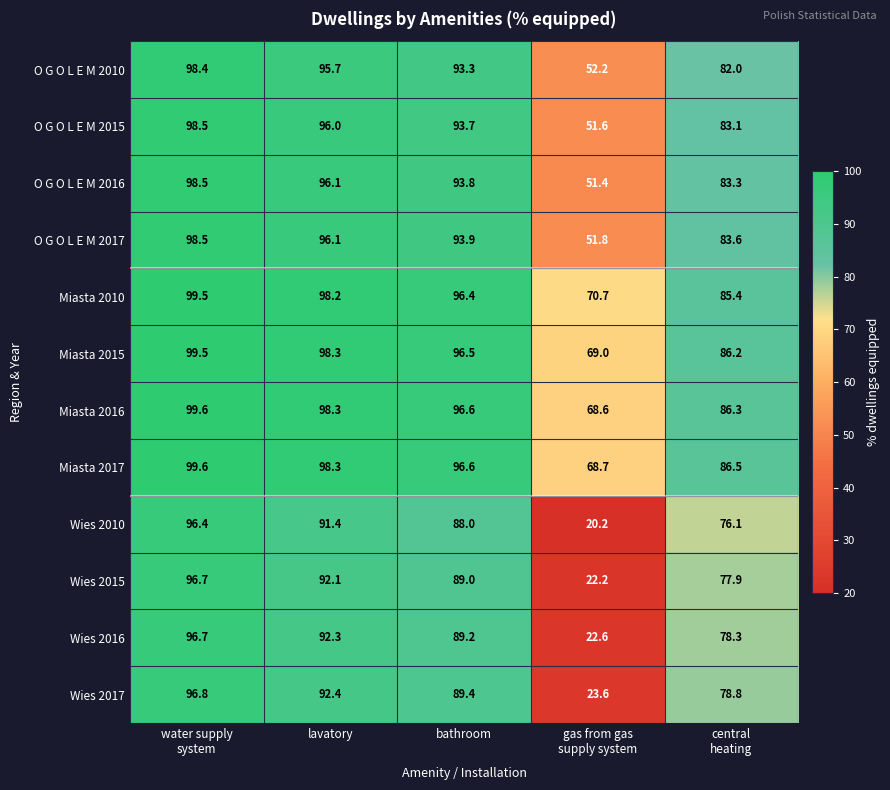

What is the spread (max minus min) of values at lavatory?

6.9